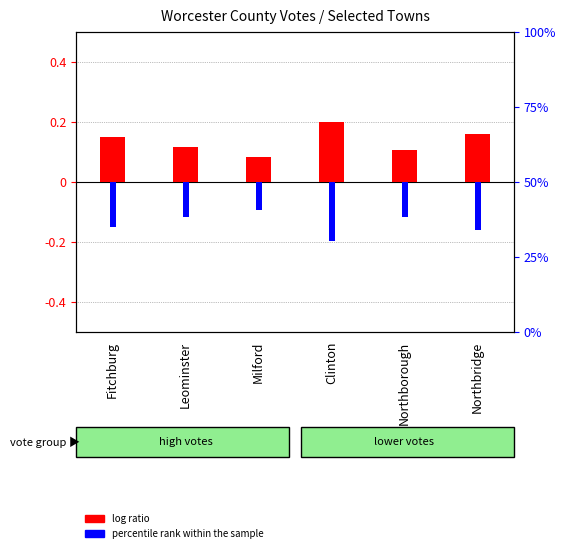

At which category is the sum across all series the highest?

Fitchburg